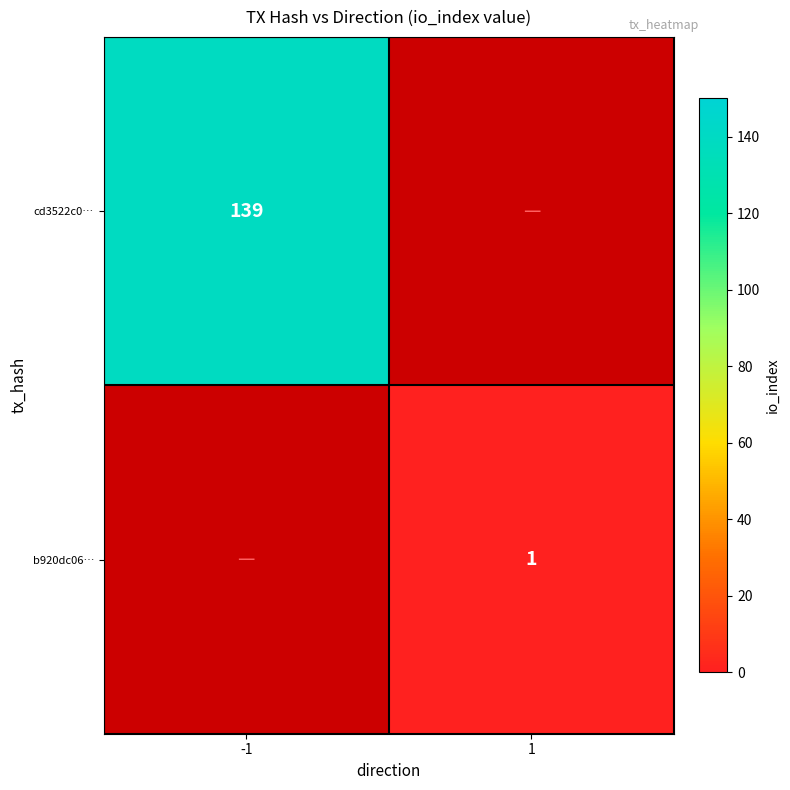

Which series has the widest spread of values?

cd3522c0…